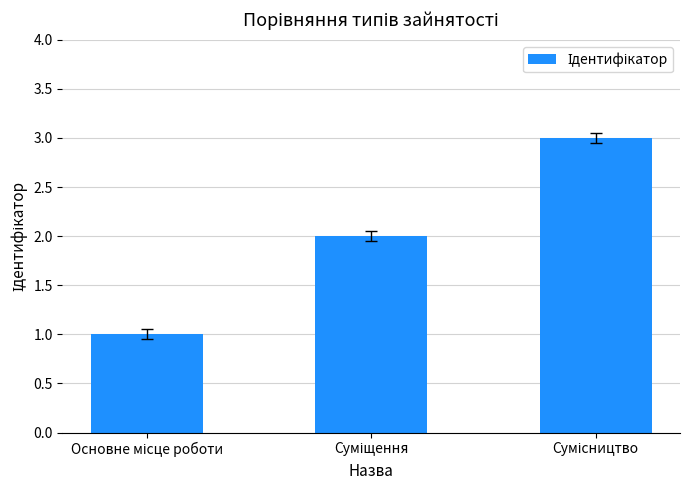

What is the average value?

2